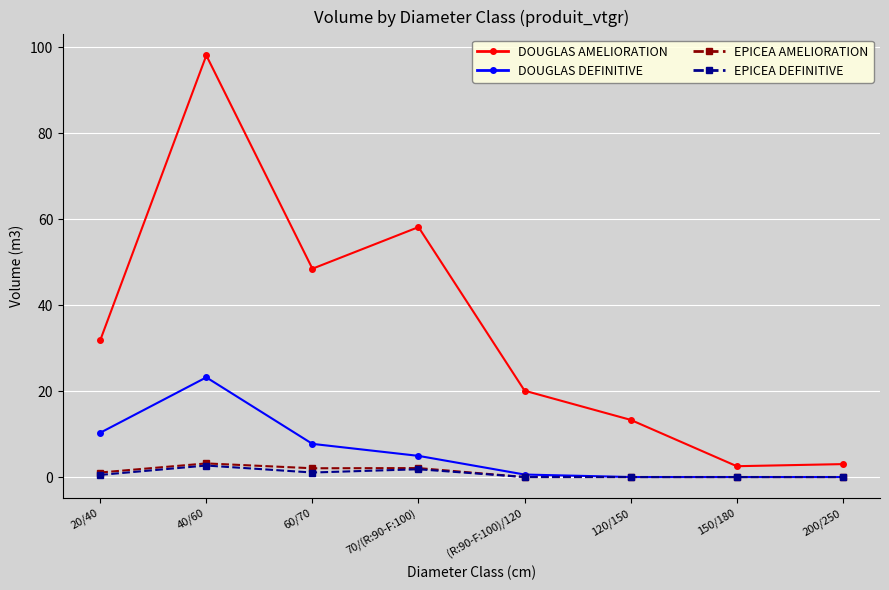

How many categories are shown in the chart?

8